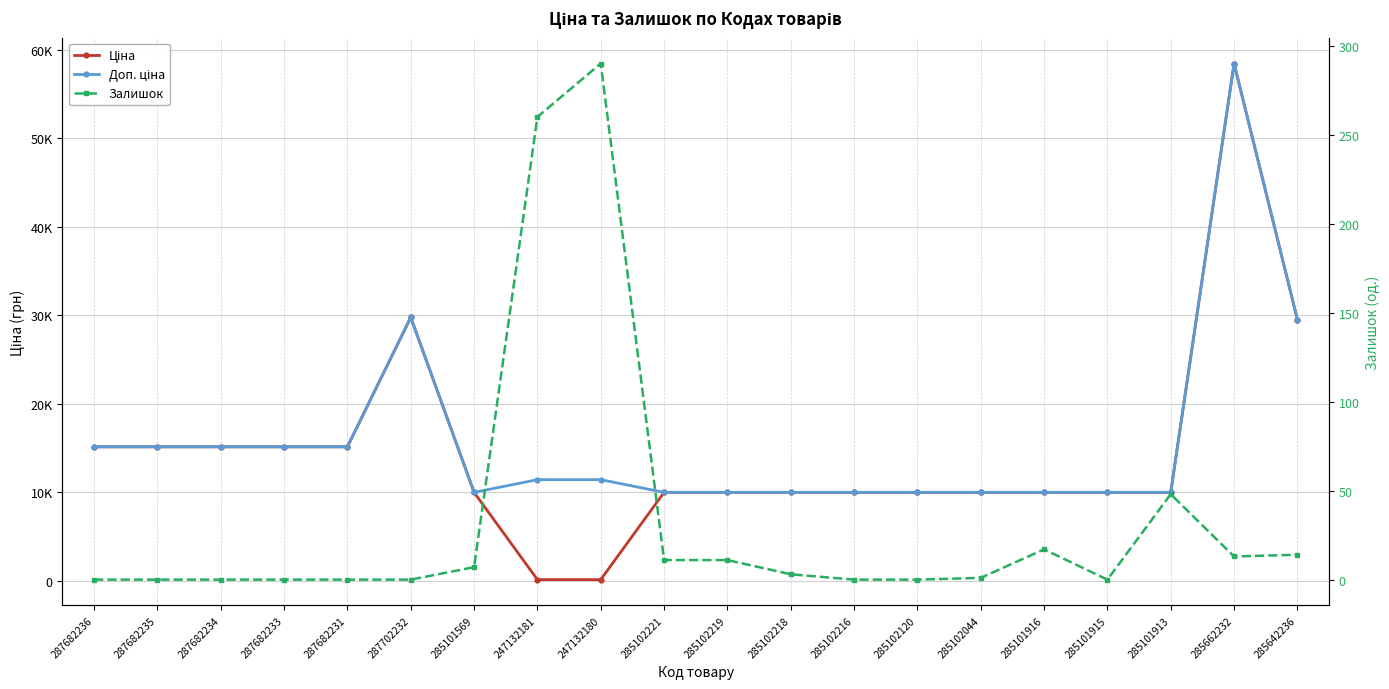

Read the Доп. ціна value at 285101916.

9975.0